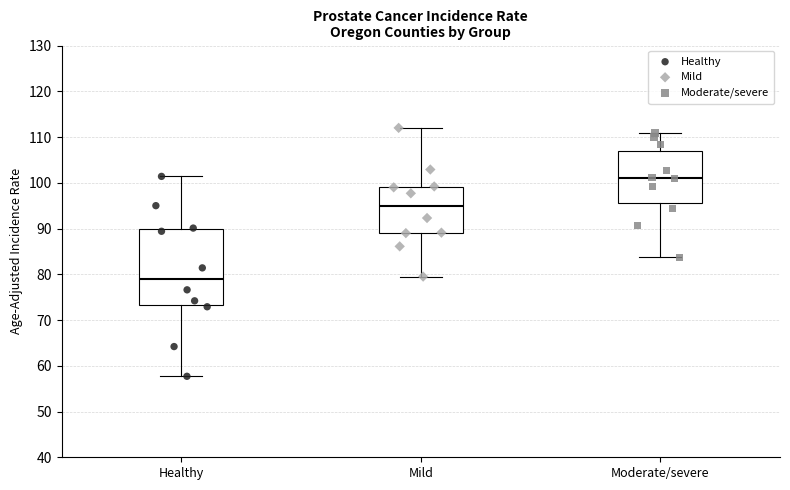

Reading left to right, transcribe this box plot: for each box, give where its median line is, the range the box spans, and where its two whiskers end, as read against the y-axis. The values are not printed on the chart, so give them approximately, as read against the axis.

Healthy: median 79, box 73 to 90, whiskers 58 to 101
Mild: median 95, box 89 to 99, whiskers 80 to 112
Moderate/severe: median 101, box 96 to 107, whiskers 84 to 111